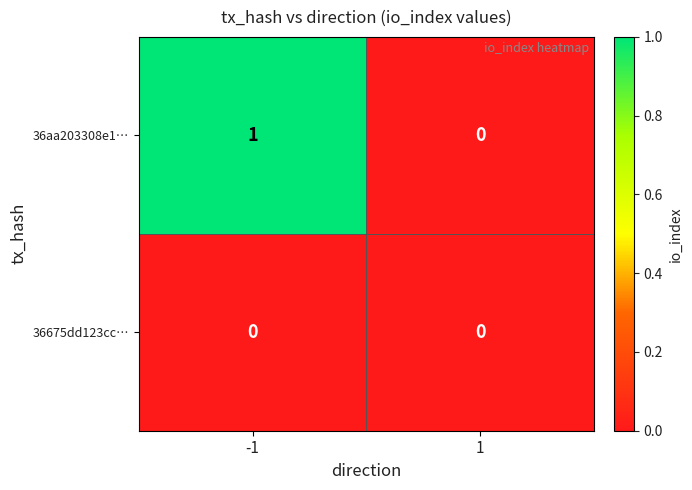

Which series changed the most between -1 and 1?

36aa203308e1…